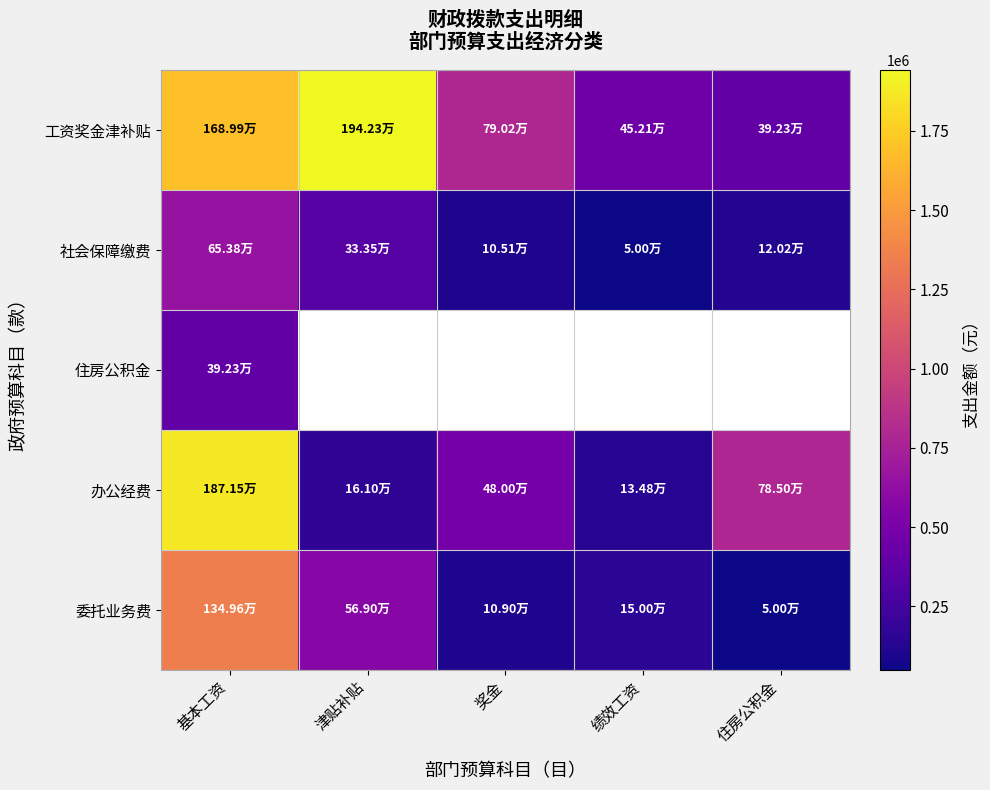

Reading left to right, transcribe all the data shown in this chart.

工资奖金津补贴: 基本工资=1689932.0	津贴补贴=1942304.0	奖金=790190.0	绩效工资=452100.0	住房公积金=392260.3
社会保障缴费: 基本工资=653767.2	津贴补贴=333504.0	奖金=105053.8	绩效工资=50000.0	住房公积金=120232.1
住房公积金: 基本工资=392260.3	津贴补贴=0.0	奖金=0.0	绩效工资=0.0	住房公积金=0.0
办公经费: 基本工资=1871460.0	津贴补贴=161000.0	奖金=480000.0	绩效工资=134800.0	住房公积金=785000.0
委托业务费: 基本工资=1349596.3	津贴补贴=569000.0	奖金=109000.0	绩效工资=150000.0	住房公积金=50000.0